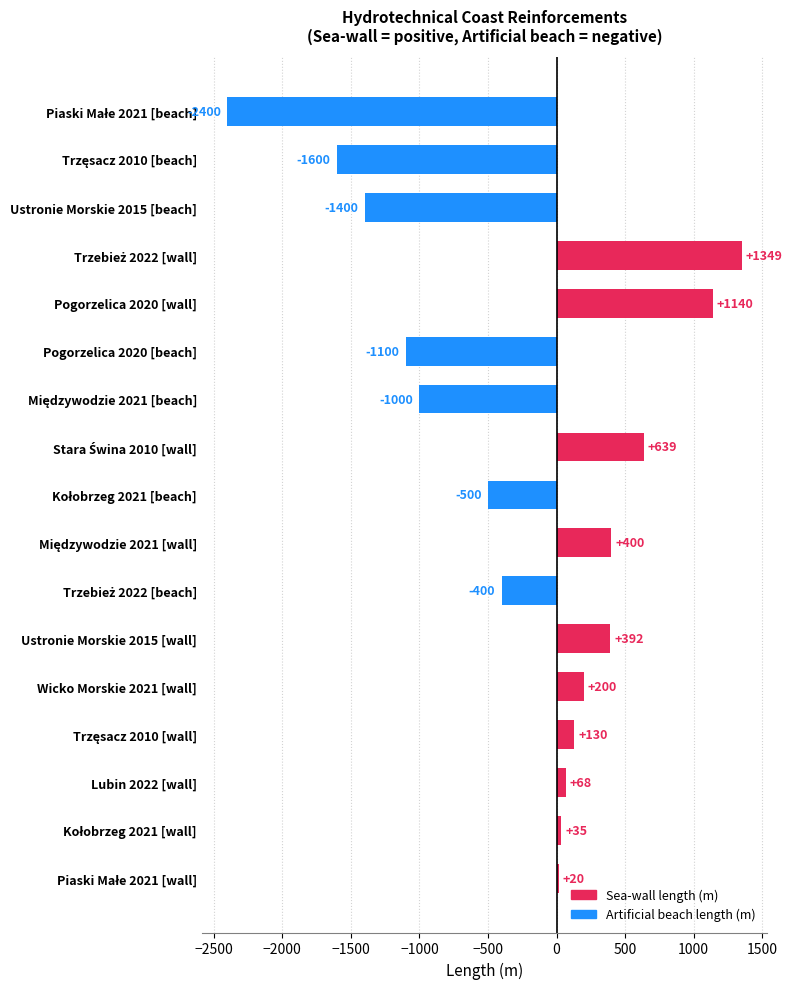

How many series are shown in this chart?

1